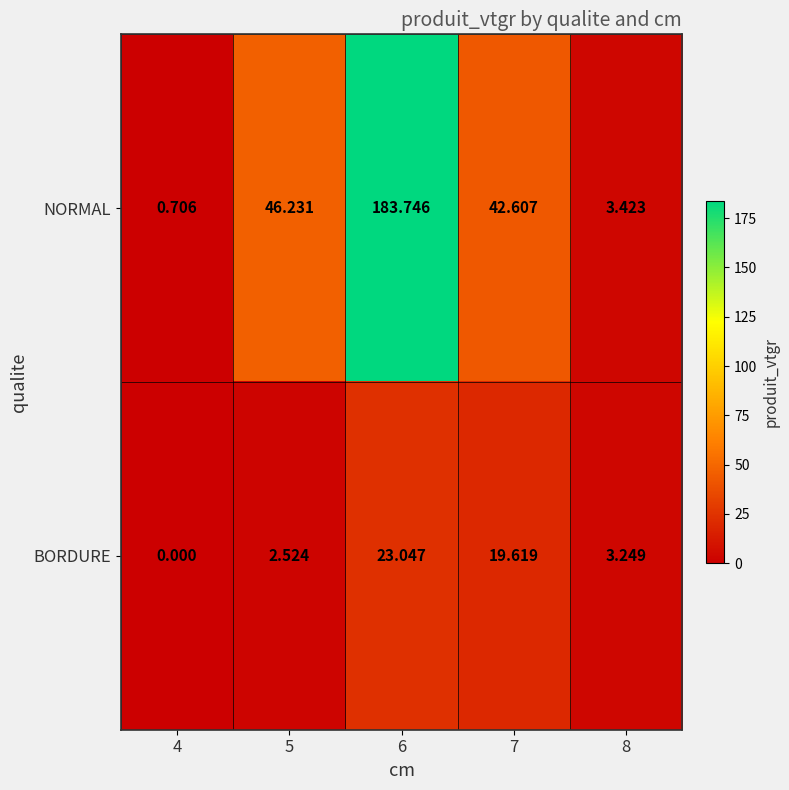

Which category has the lowest value across all series?

4